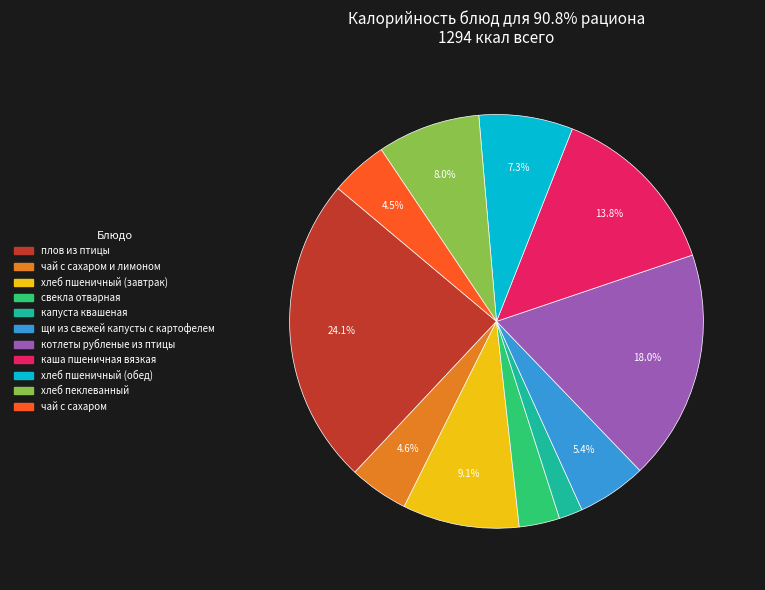

Does any single category account for the majority?

No